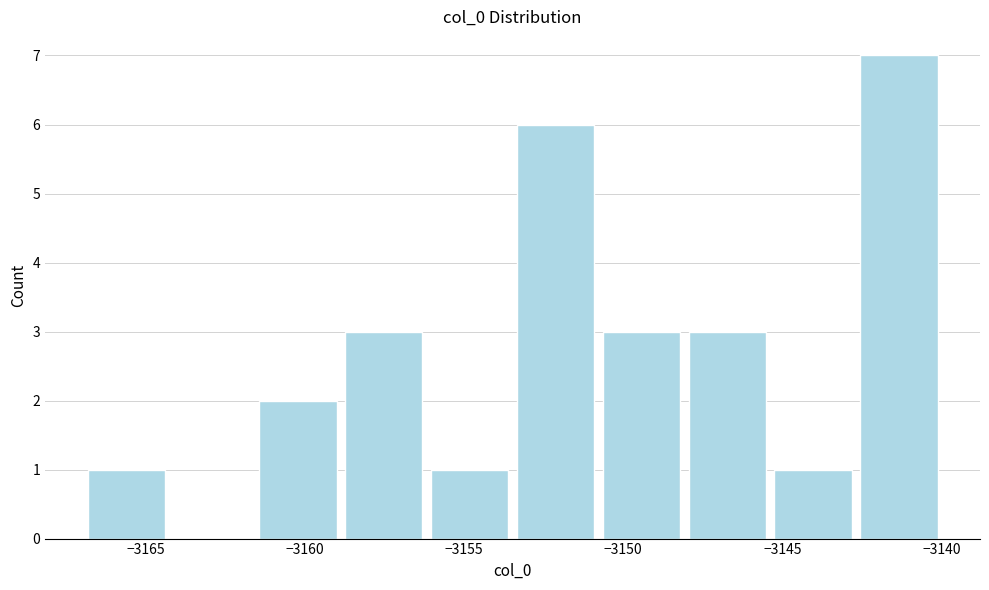

What is the height of the bar covering -3161.5 to -3159.0 on the x-axis? Neither the bar edges nor the heights are printed on the chart, so give them approximately, as read against the axes.

2